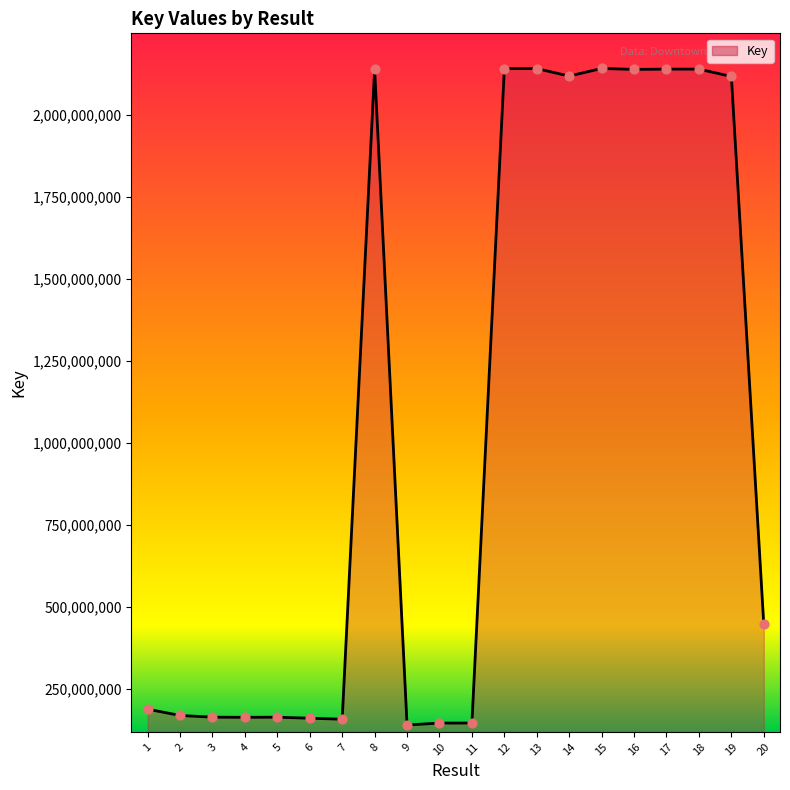

Approximately how many times larger is the value at 9 compared to 16?

0.1